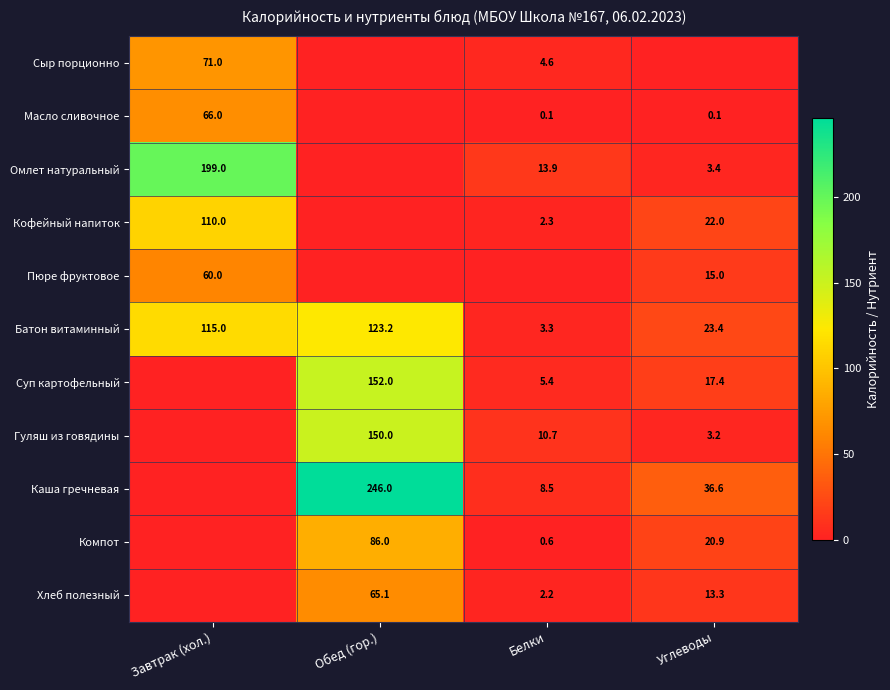

True or false: Хлеб полезный has a value of 13.3 at Углеводы.

True